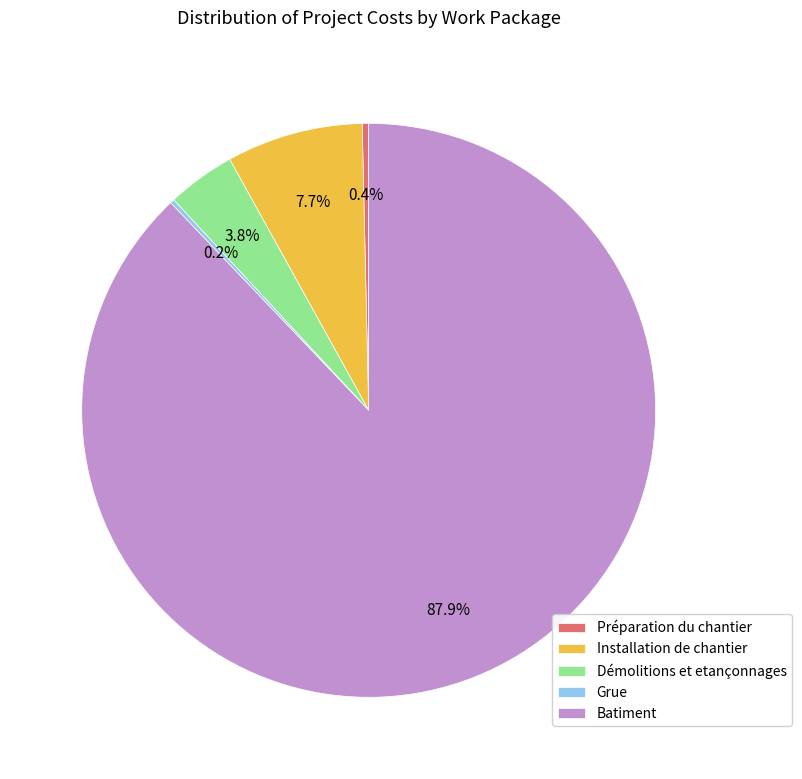

Combined, do Démolitions et etançonnages and Préparation du chantier account for over 50%?

No